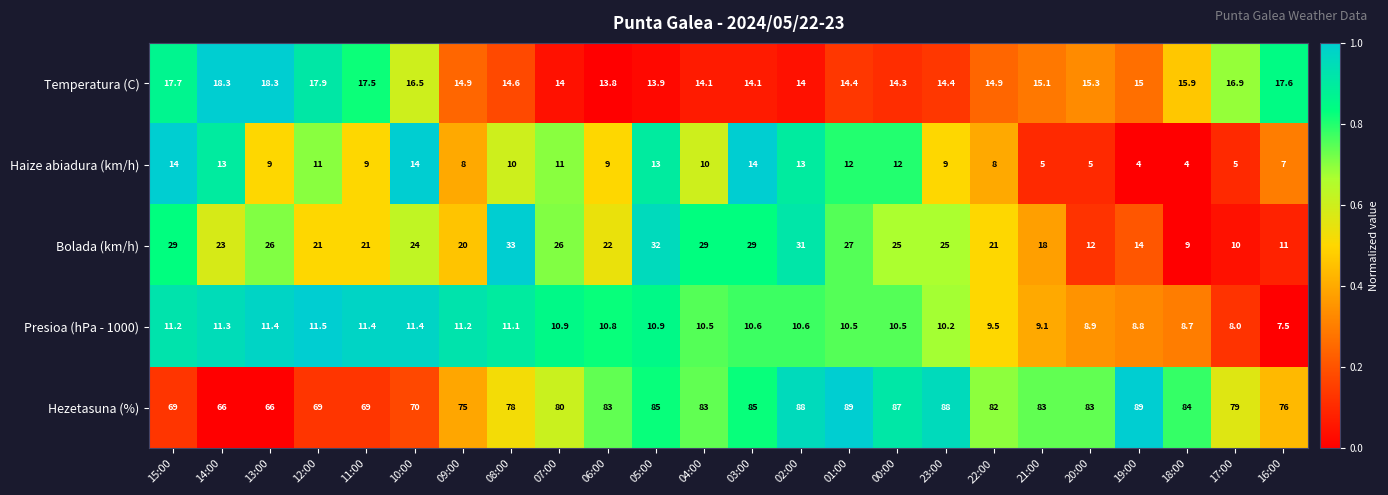

The Temperatura (C) series shows 4.7 at 07:00. True or false?

False